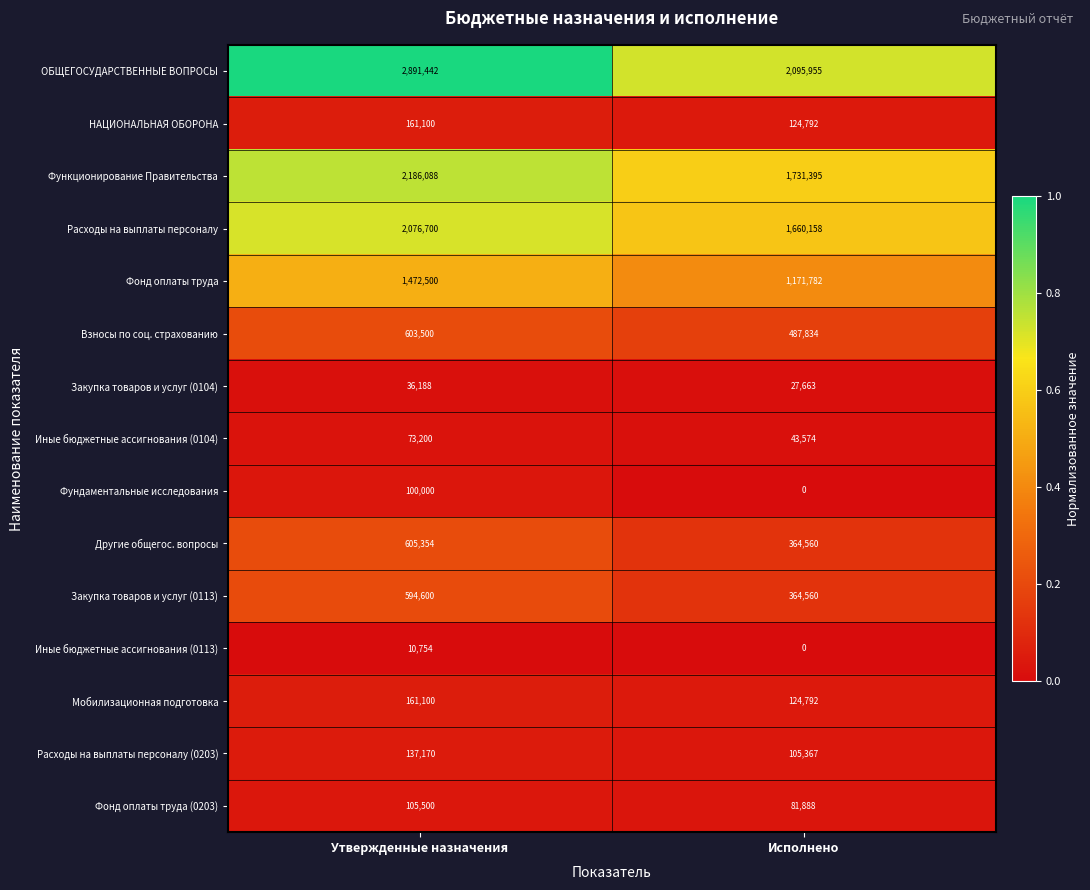

What is the minimum value for Мобилизационная подготовка?

124792